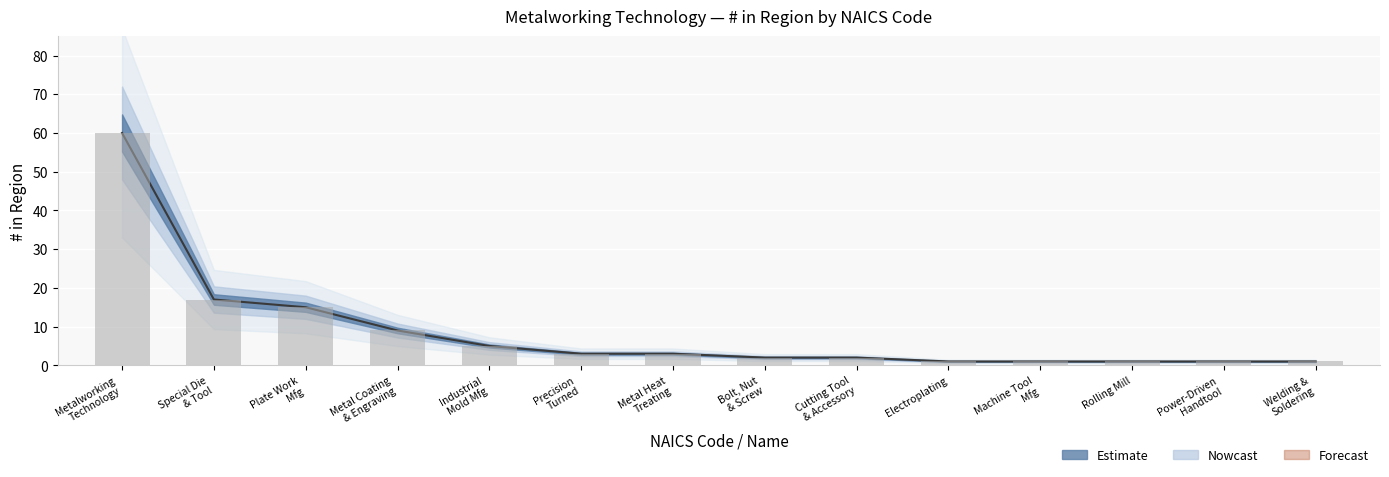

What is the difference between the maximum and minimum values?

59